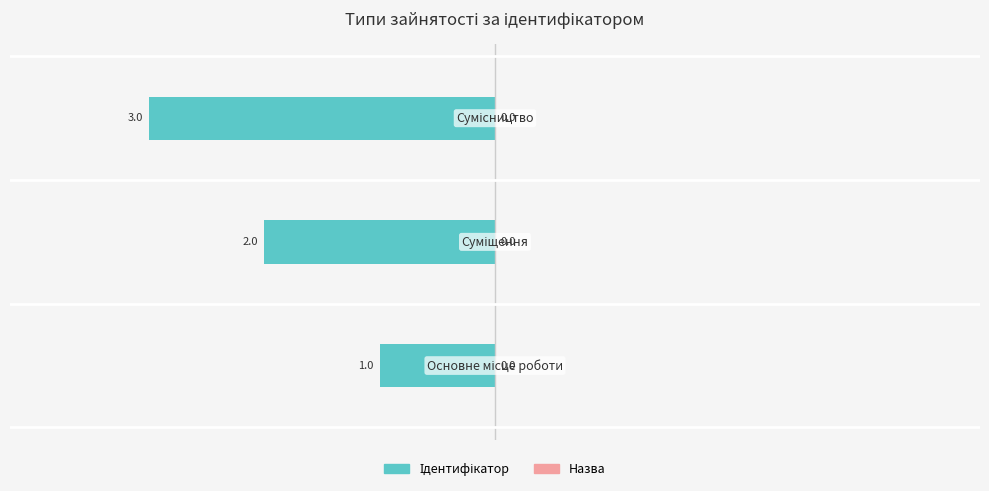

How many bars are there in total?

3